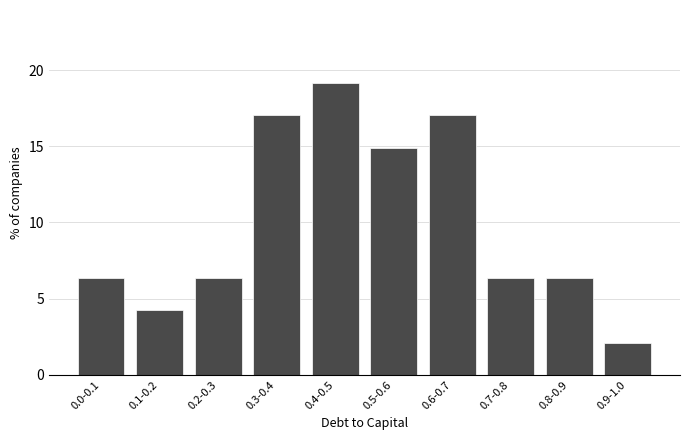

Reading right to left, transcribe all the data shown in this chart.

0.9-1.0=2.1	0.8-0.9=6.4	0.7-0.8=6.4	0.6-0.7=17.0	0.5-0.6=14.9	0.4-0.5=19.1	0.3-0.4=17.0	0.2-0.3=6.4	0.1-0.2=4.3	0.0-0.1=6.4